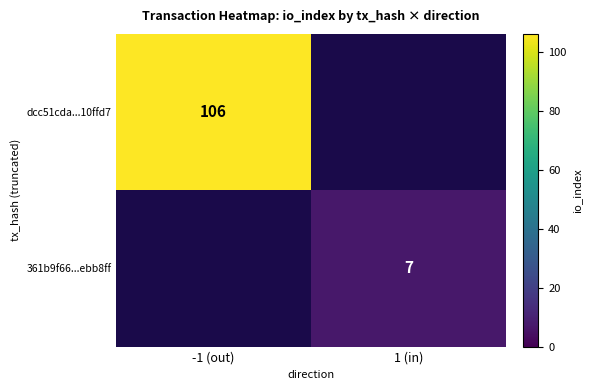

Is it true that dcc51cda...10ffd7 equals 106 at -1 (out)?

True